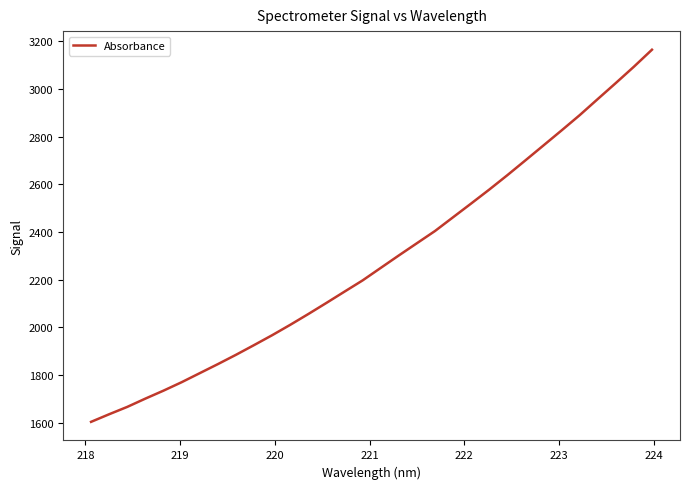

What is the difference between the maximum and minimum values?

1561.7